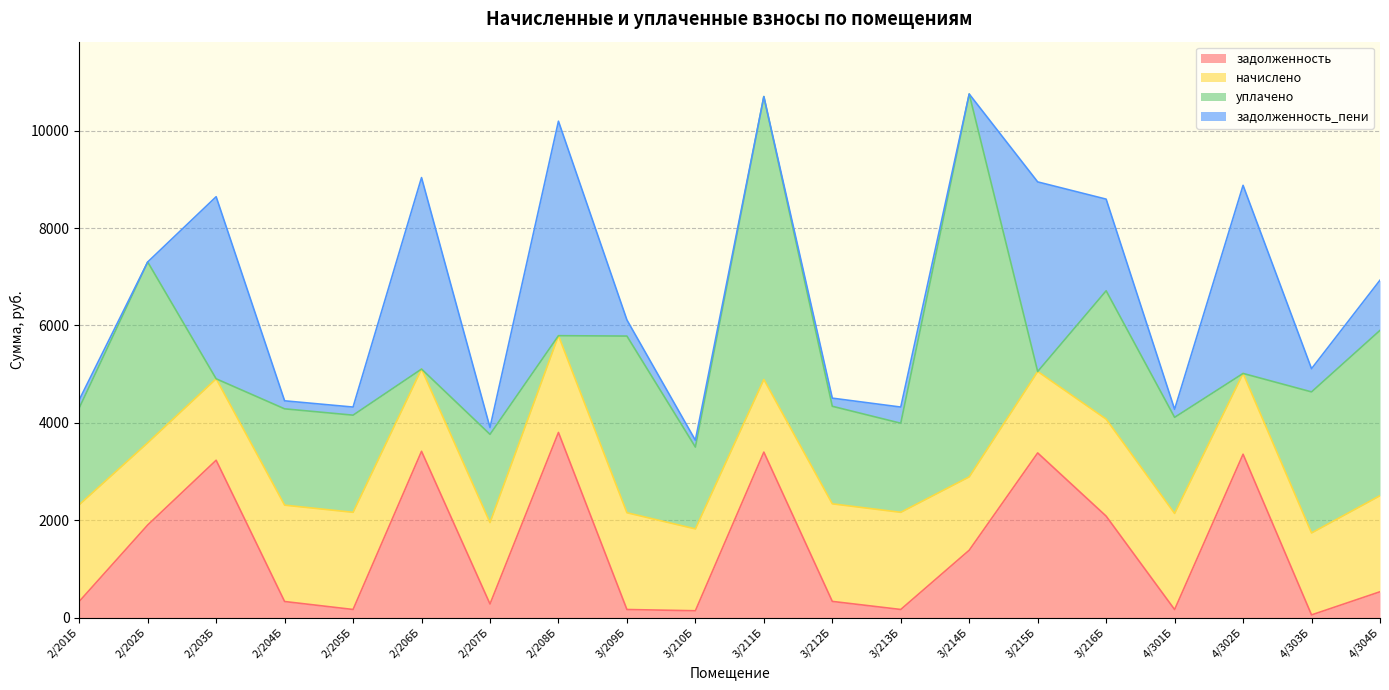

List the series in order of their peak value, lowest first.

начислено, задолженность, задолженность_пени, уплачено